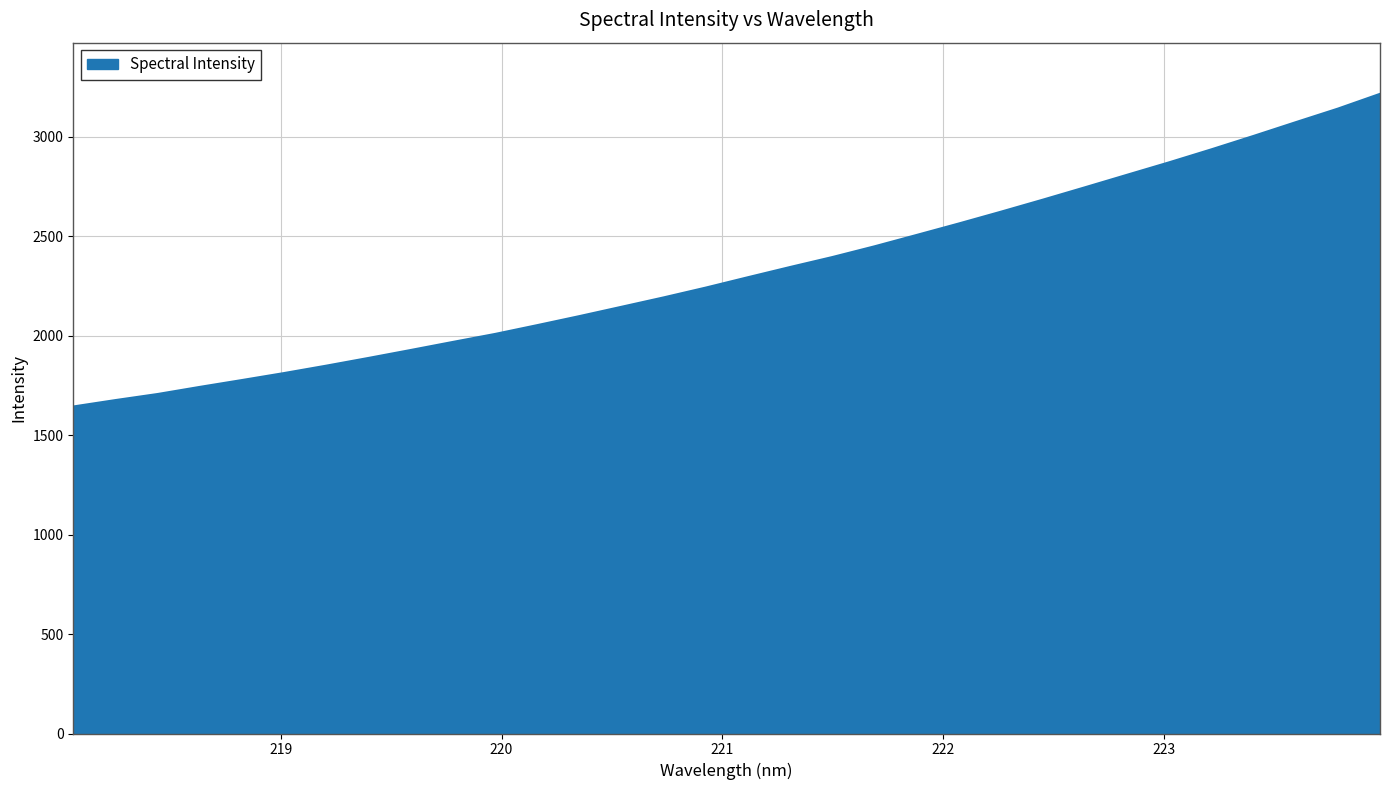

What is the greatest value displayed?

3215.1